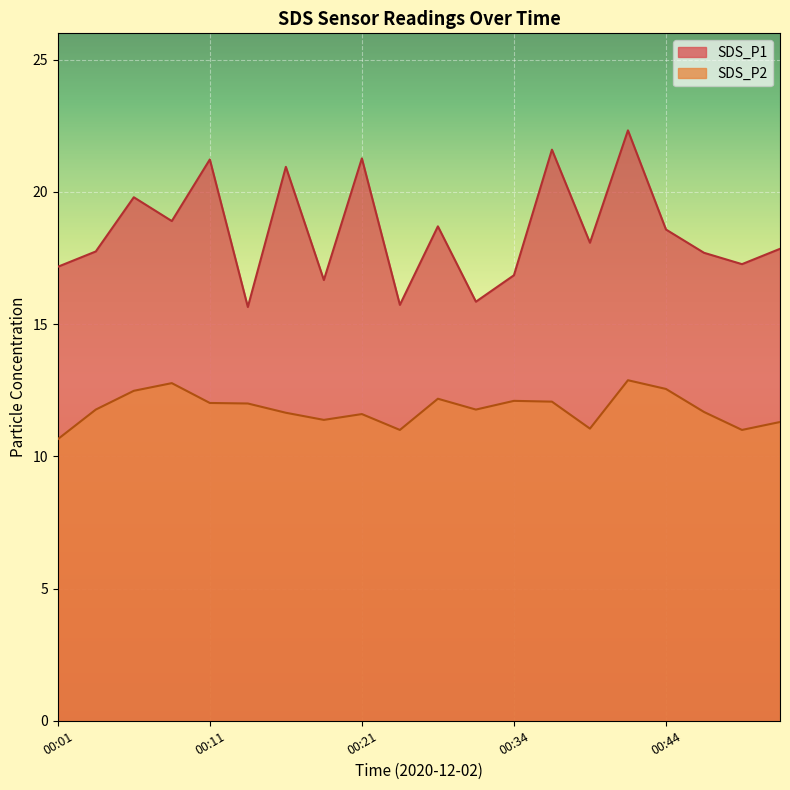

Reading left to right, list all the values displayed in this chart.

SDS_P1: 17.2	17.8	19.8	18.9	21.2	15.7	20.9	16.7	21.3	15.7	18.7	15.8	16.9	21.6	18.1	22.3	18.6	17.7	17.3	17.9
SDS_P2: 10.7	11.8	12.5	12.8	12.0	12.0	11.7	11.4	11.6	11.0	12.2	11.8	12.1	12.1	11.1	12.9	12.6	11.7	11.0	11.3